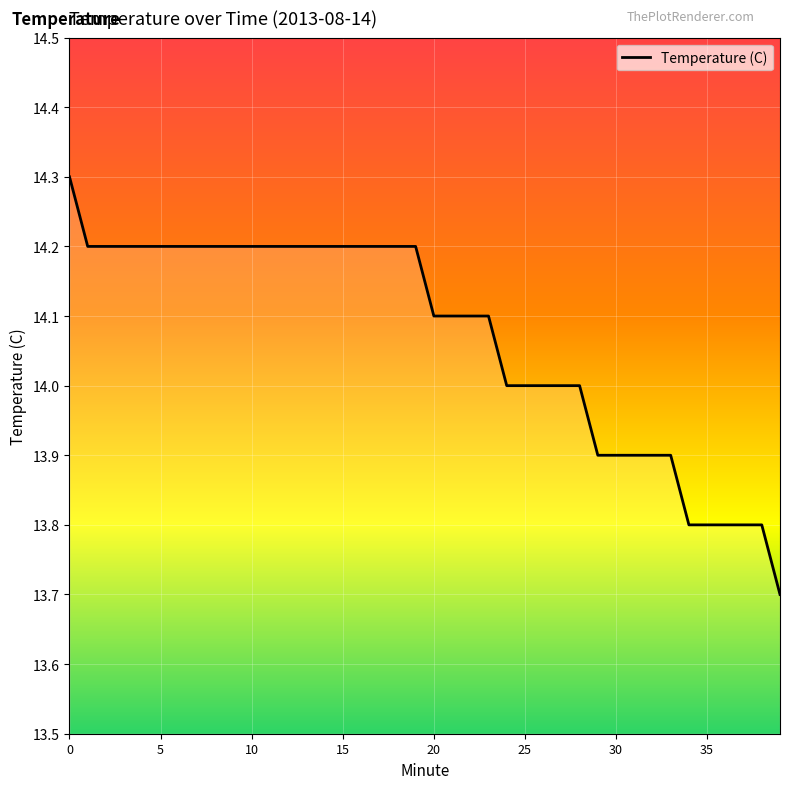

What is the difference between the maximum and minimum values?

0.6